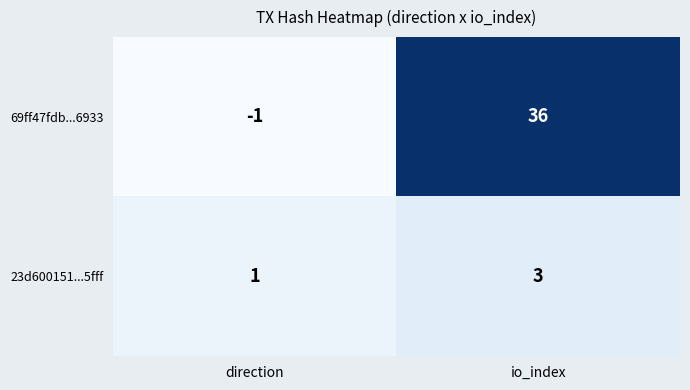

Rank the series by their average value, from lowest to highest.

23d600151...5fff, 69ff47fdb...6933